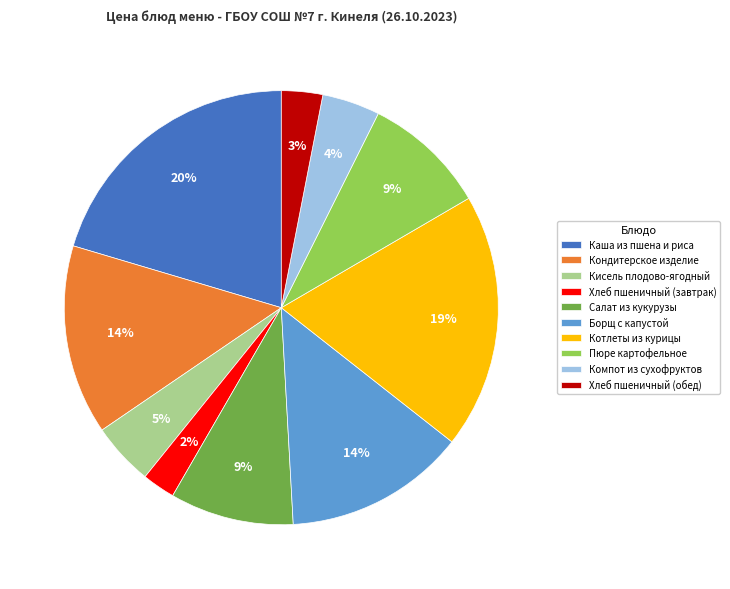

Approximately how many times larger is the value at Хлеб пшеничный (обед) compared to Котлеты из курицы?

0.2